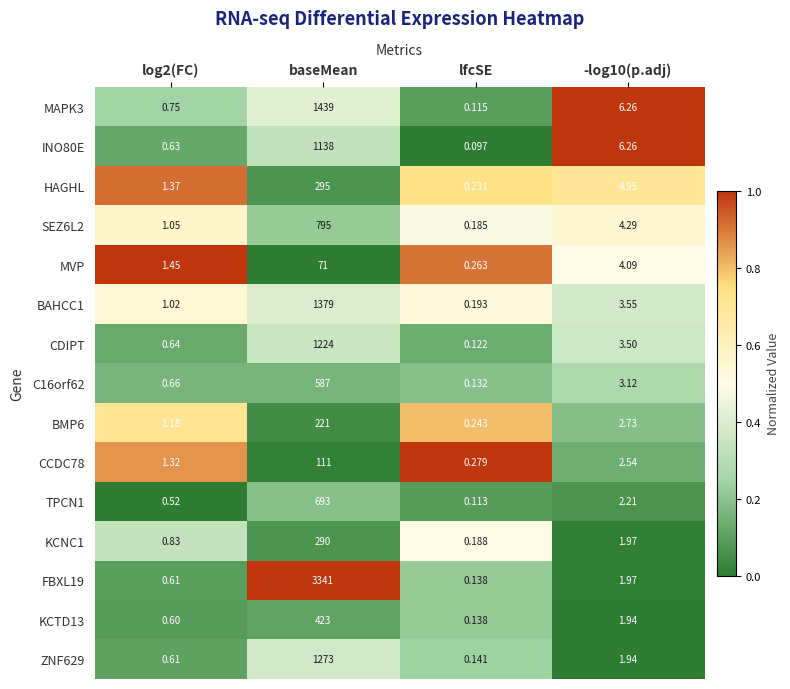

Which label corresponds to the largest value in the chart?

baseMean